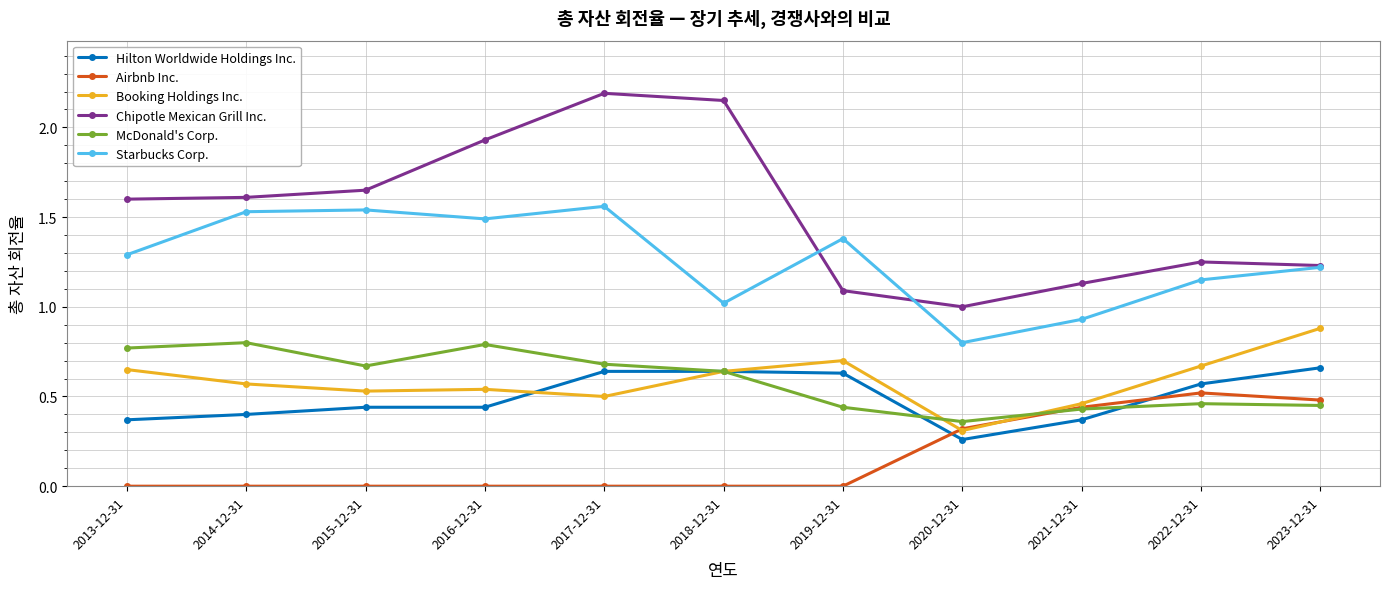

How many data points in Chipotle Mexican Grill Inc. are above 1?

10